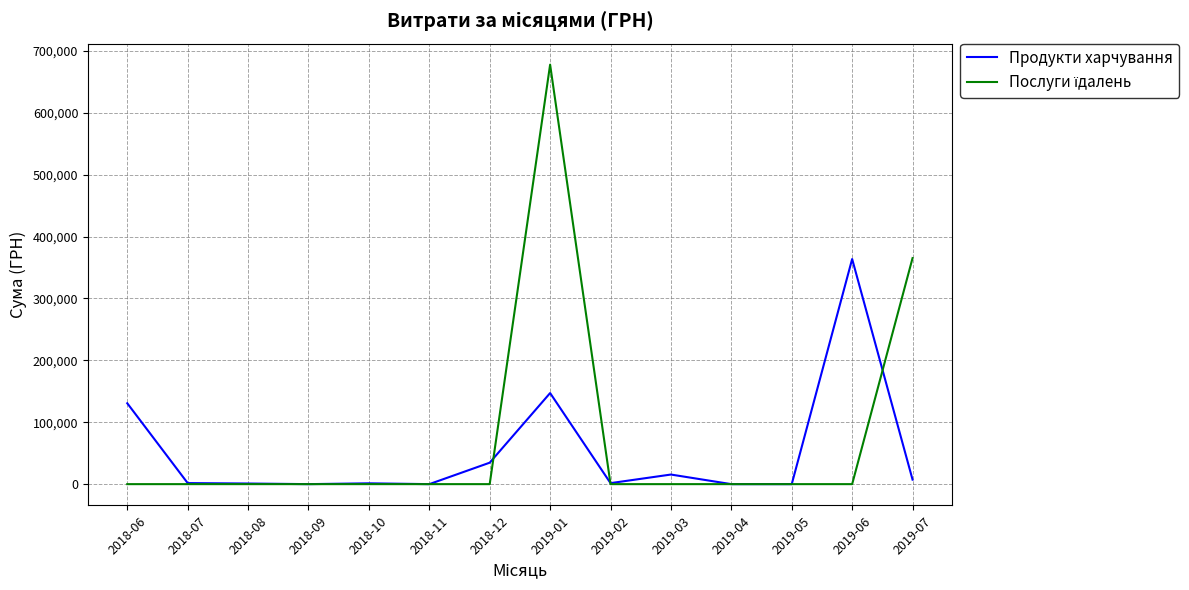

What is the maximum value for Продукти харчування?

363761.2